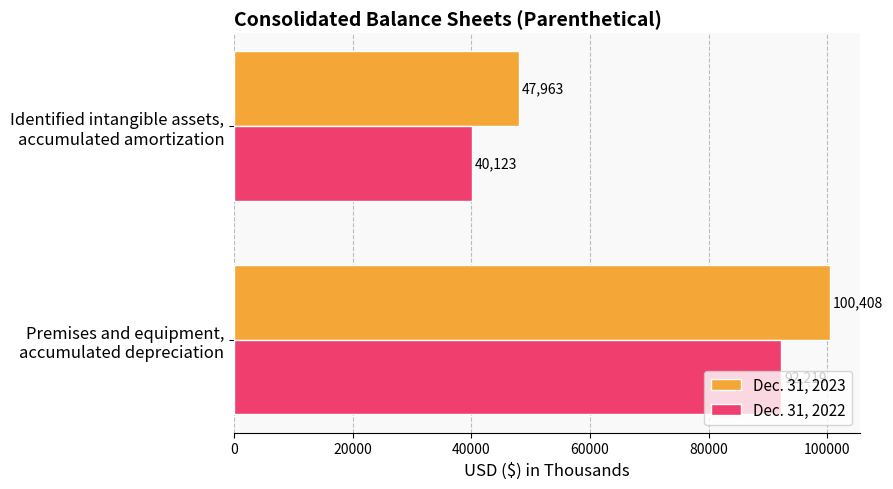

List the series in order of their overall mean, highest first.

Dec. 31, 2023, Dec. 31, 2022